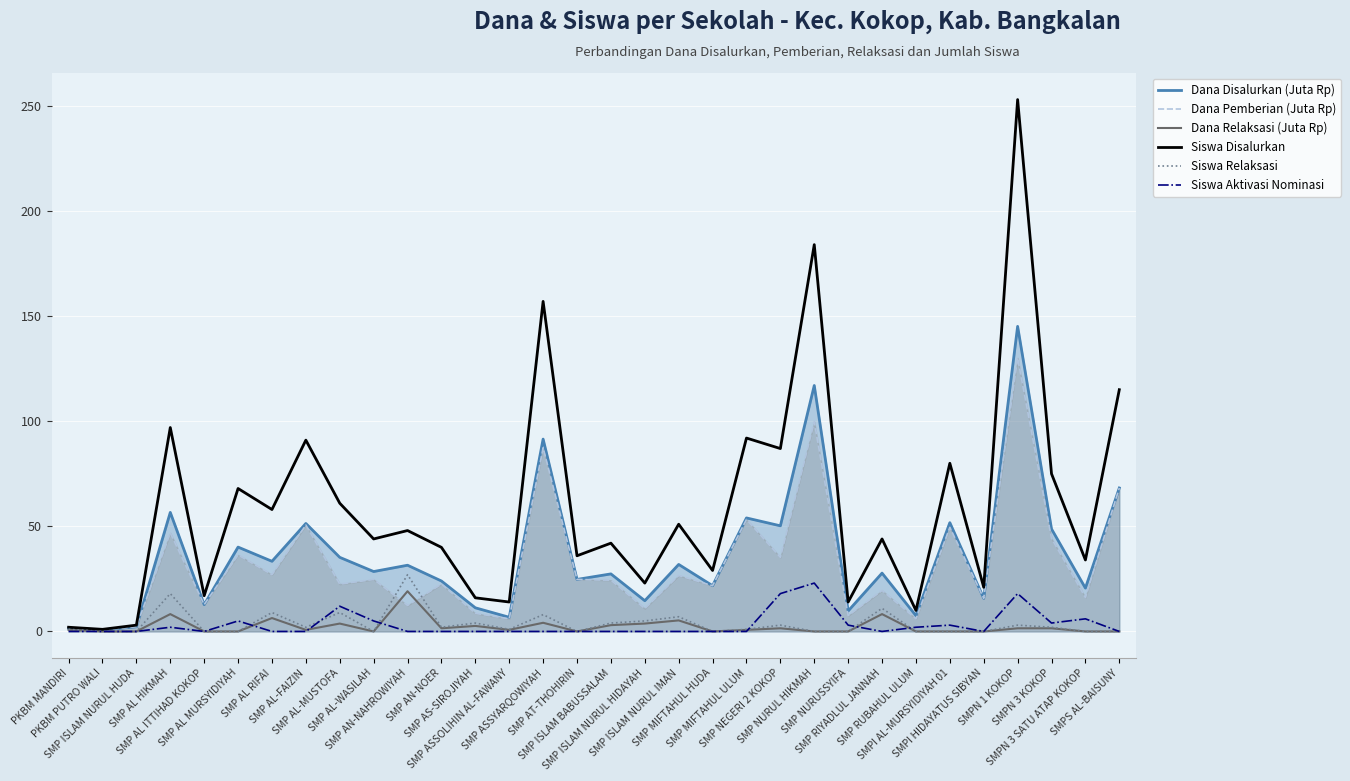

What is the average value of the Siswa Relaksasi series?

3.7